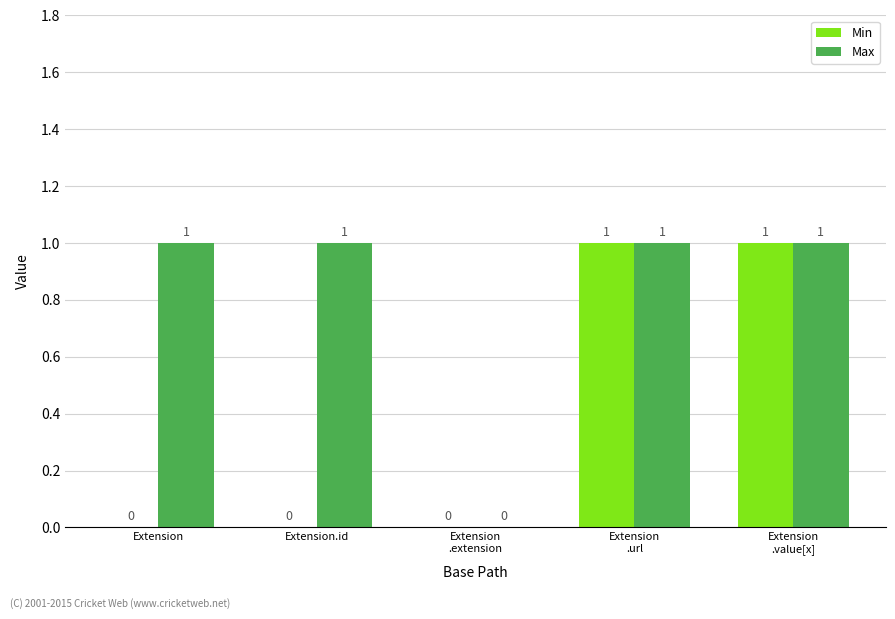

Count the Max values in the range 1 to 2.

4